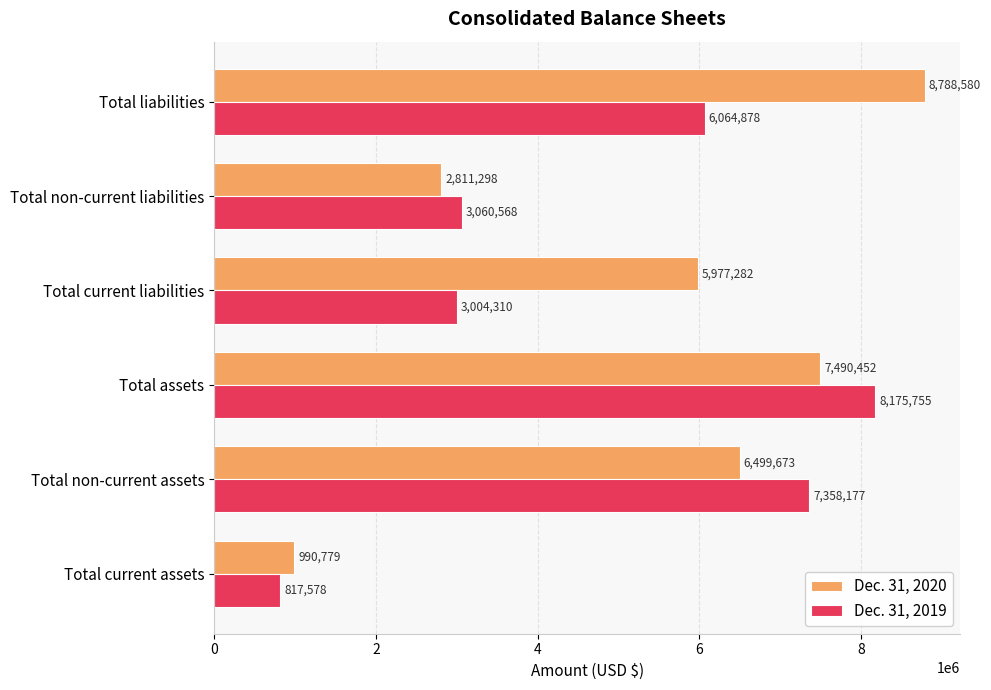

Where is Dec. 31, 2019 nearest to the value 4496666?

Total non-current liabilities